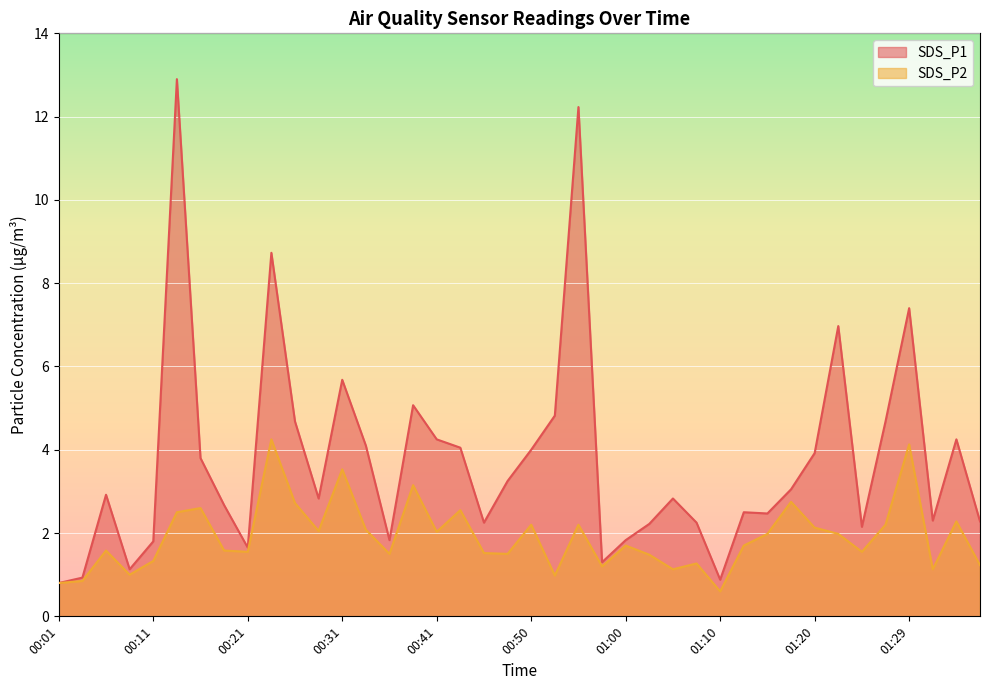

How many interior local valleys does the SDS_P2 series have?

12